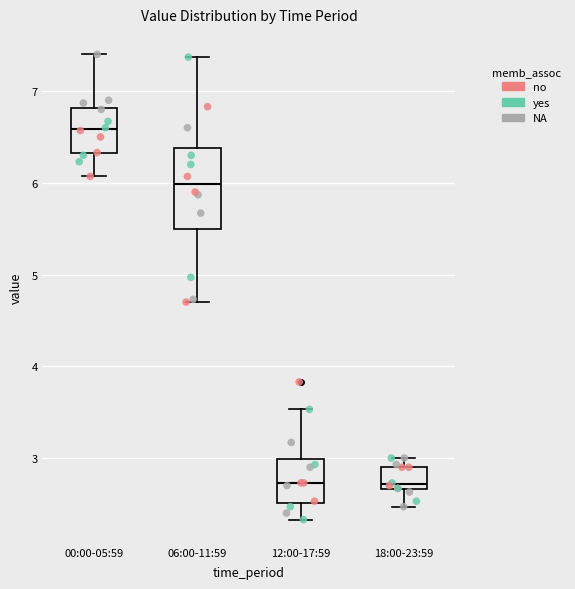

Reading left to right, read every box against the y-axis: the position of its median line, the range the box covers, and the ends of its whiskers. The values are not printed on the chart, so give them approximately, as read against the axis.

00:00-05:59: median 6.6, box 6.3 to 6.8, whiskers 6.1 to 7.4
06:00-11:59: median 6.0, box 5.5 to 6.4, whiskers 4.7 to 7.4
12:00-17:59: median 2.7, box 2.5 to 3.0, whiskers 2.3 to 3.5
18:00-23:59: median 2.7 (just above the box's lower edge), box 2.7 to 2.9, whiskers 2.5 to 3.0